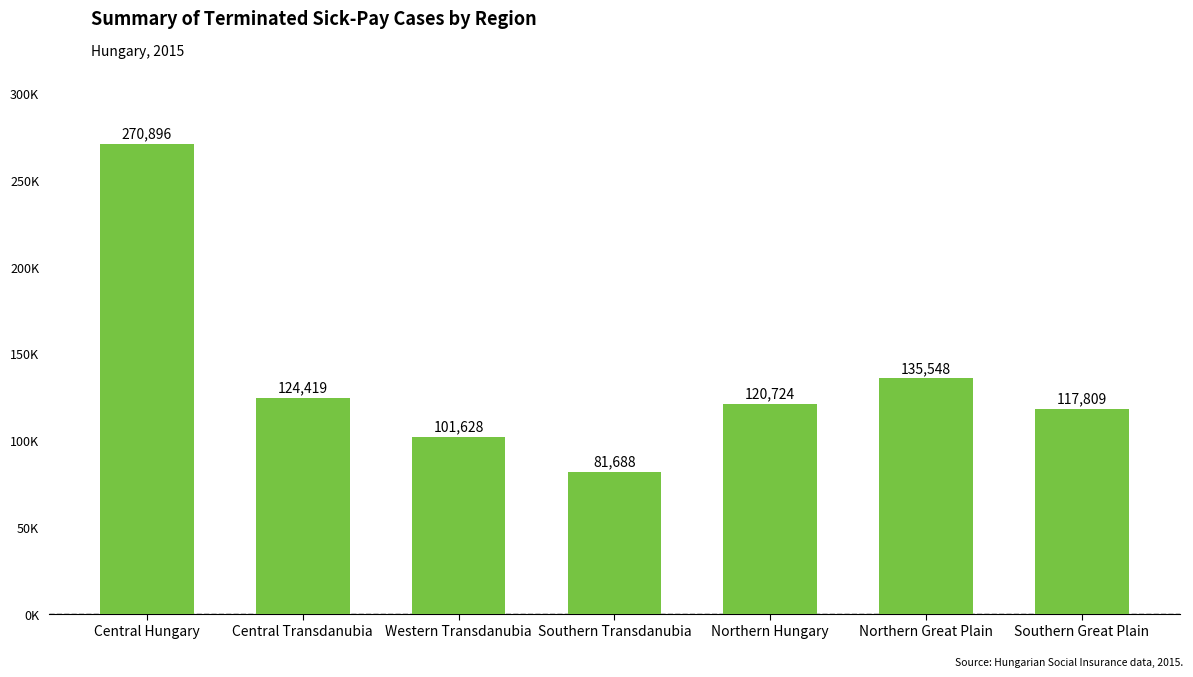

Rank the categories by value from lowest to highest.

Southern Transdanubia, Western Transdanubia, Southern Great Plain, Northern Hungary, Central Transdanubia, Northern Great Plain, Central Hungary